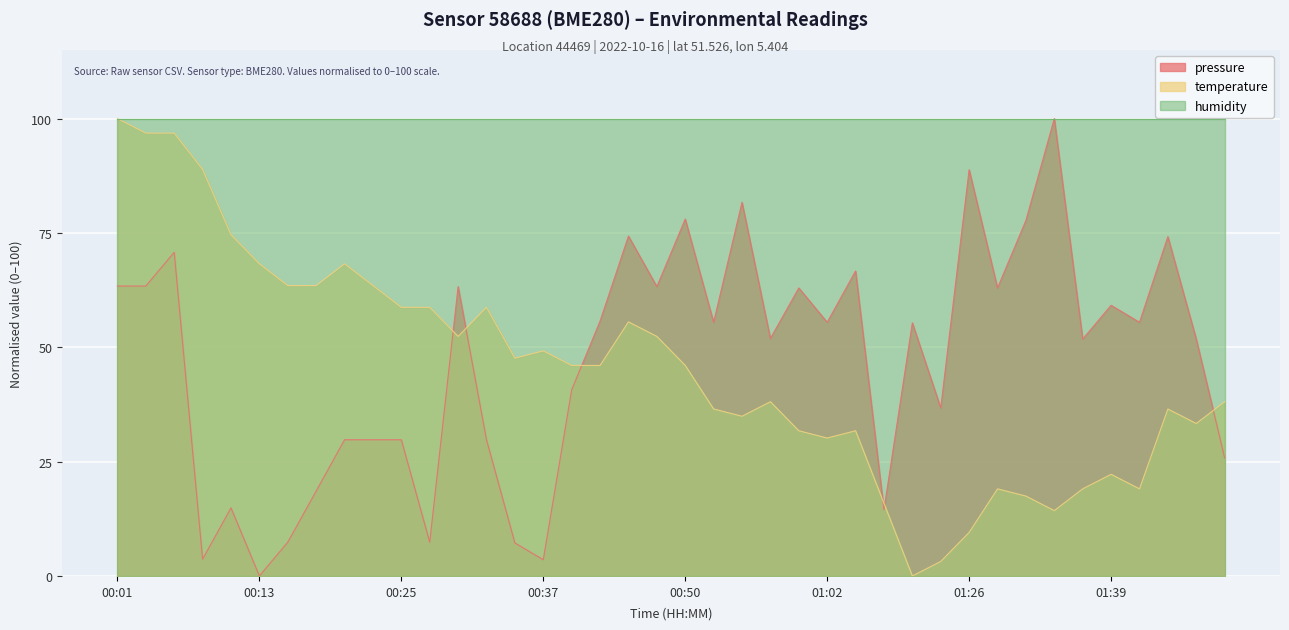

What position from the right is 00:40?

24